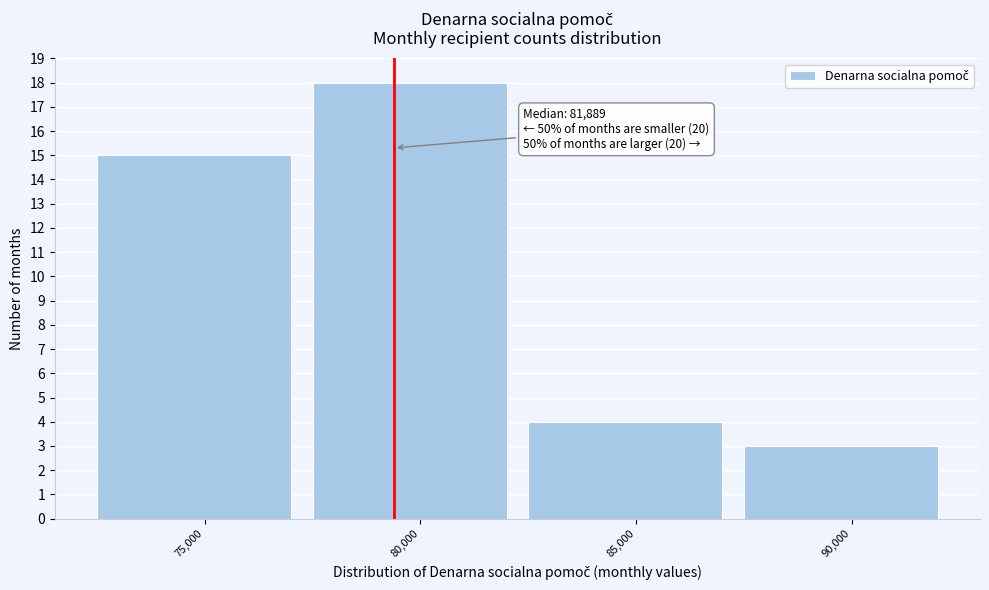

Reading left to right, extract all data points from this chart.

75,000=15	80,000=18	85,000=4	90,000=3